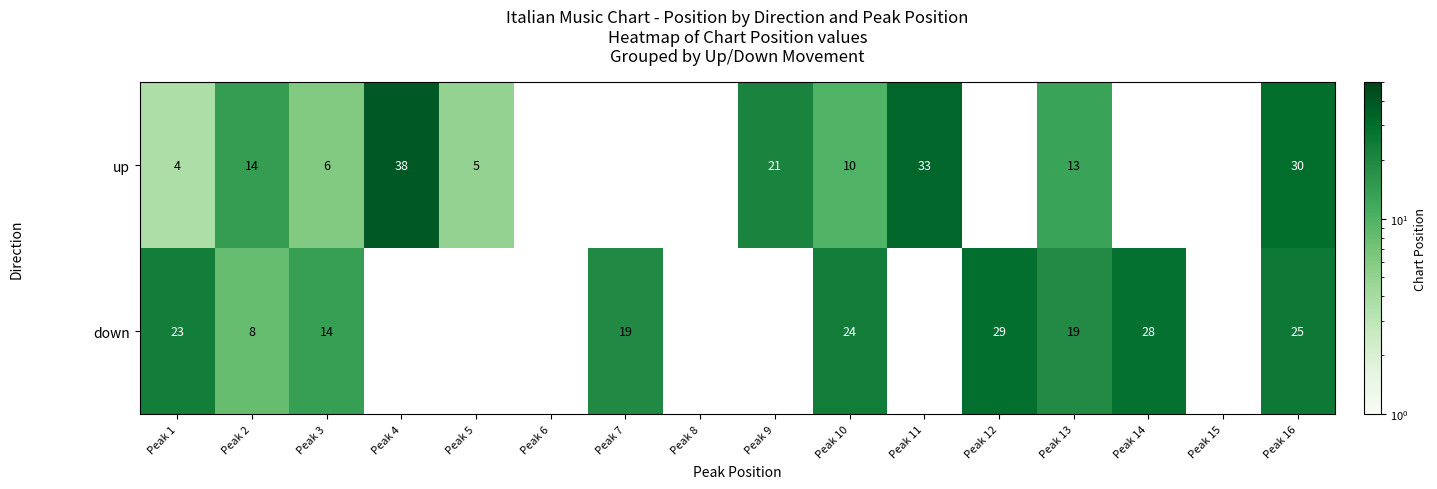

At how many categories does at least one series exceed 35?

1